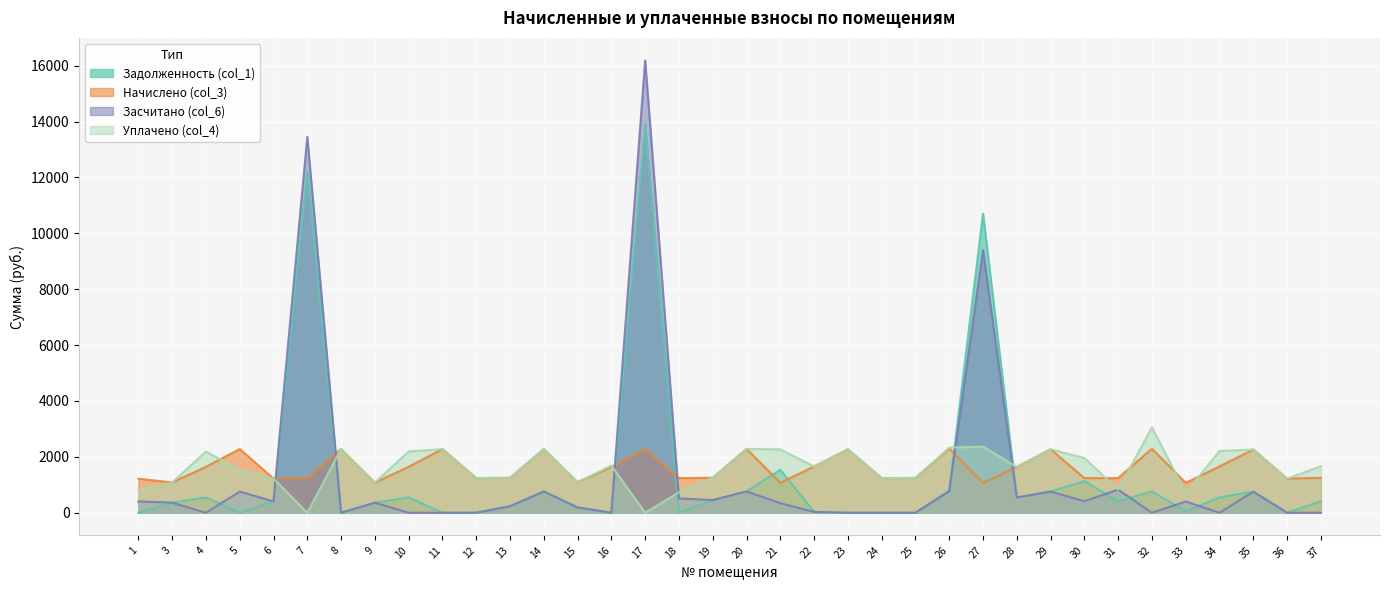

How many data points does each series have?

36